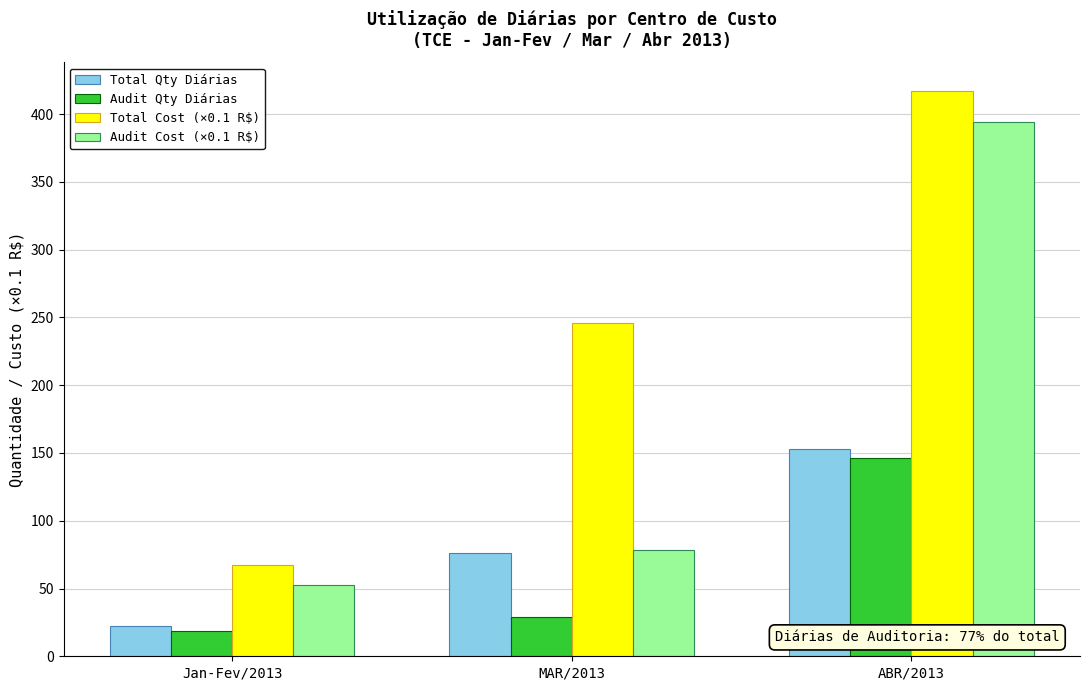

Does the chart contain any negative values?

No